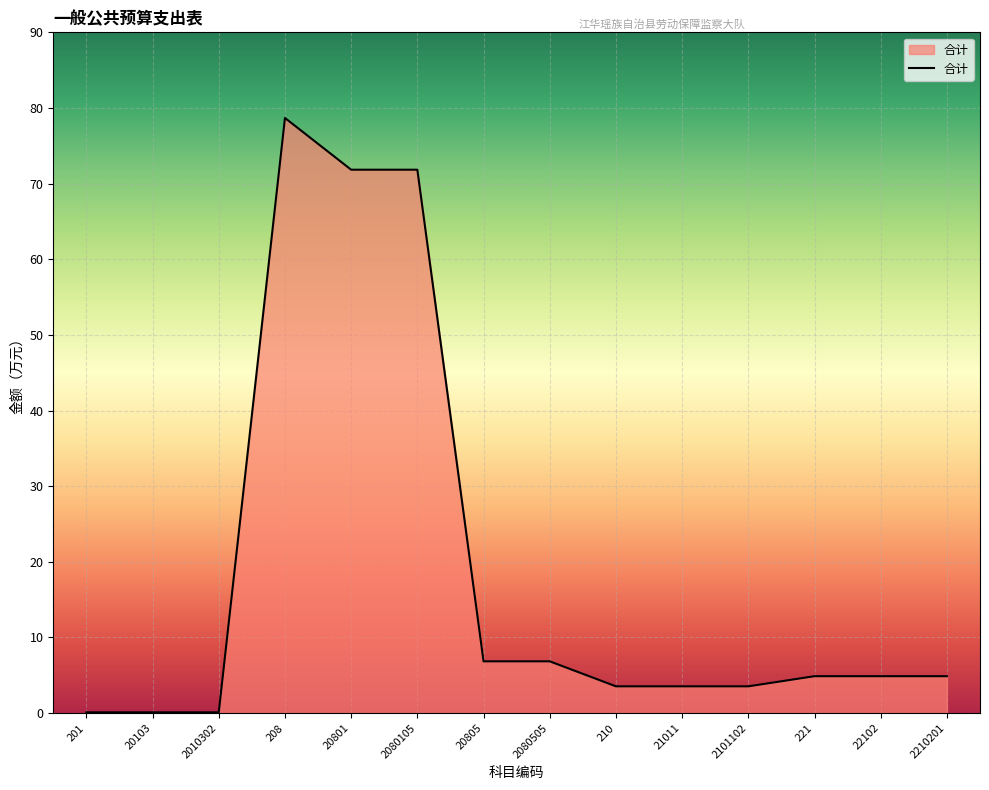

What is the sum of the values at 221 and 20801?

76.7